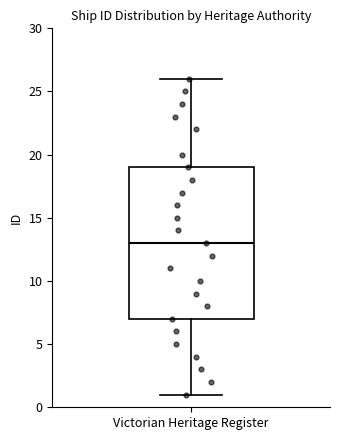

Read this box plot against the y-axis: the position of the median line, the range covered by the box, and the ends of both whiskers. The values are not printed on the chart, so give them approximately, as read against the axis.

median 13, box 7 to 19, whiskers 1 to 26